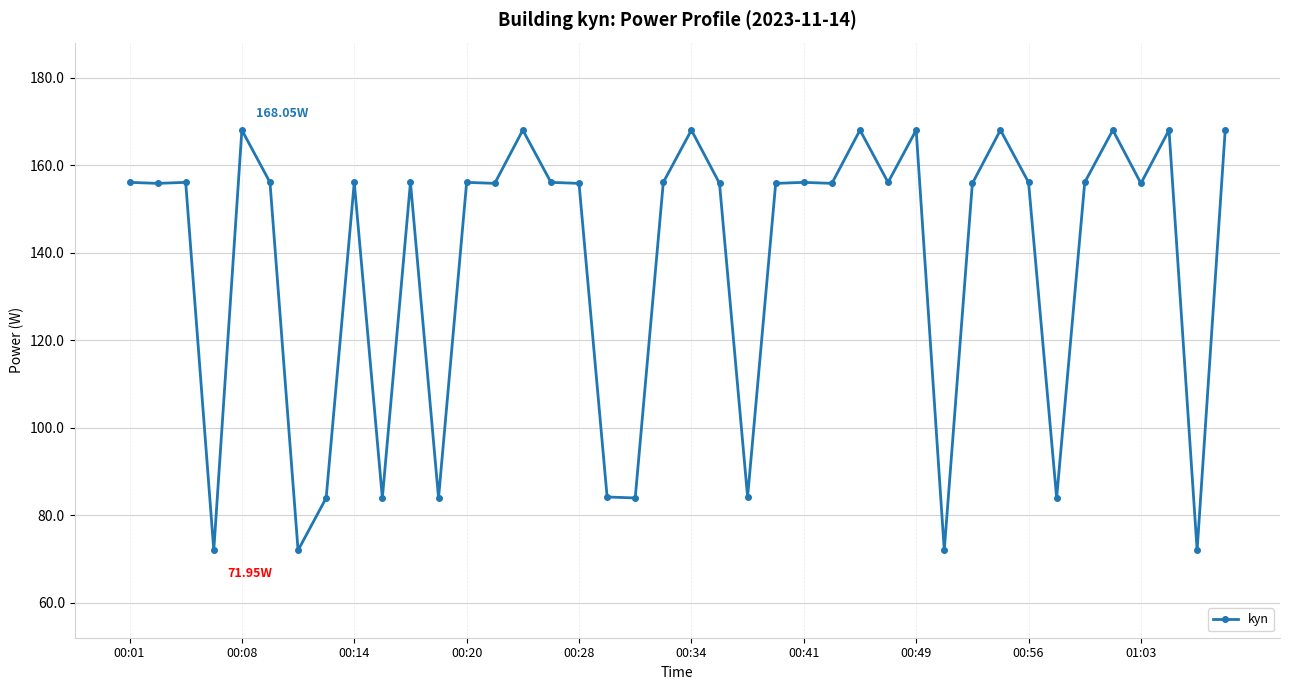

What is the sum of all values?

5508.0